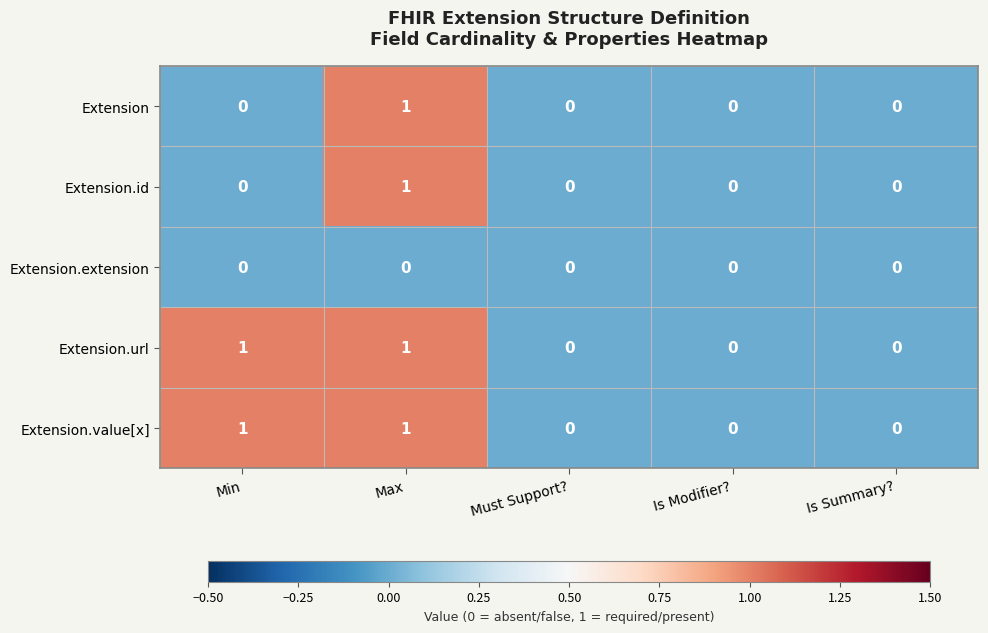

How many values in the Extension.id series exceed 0?

1